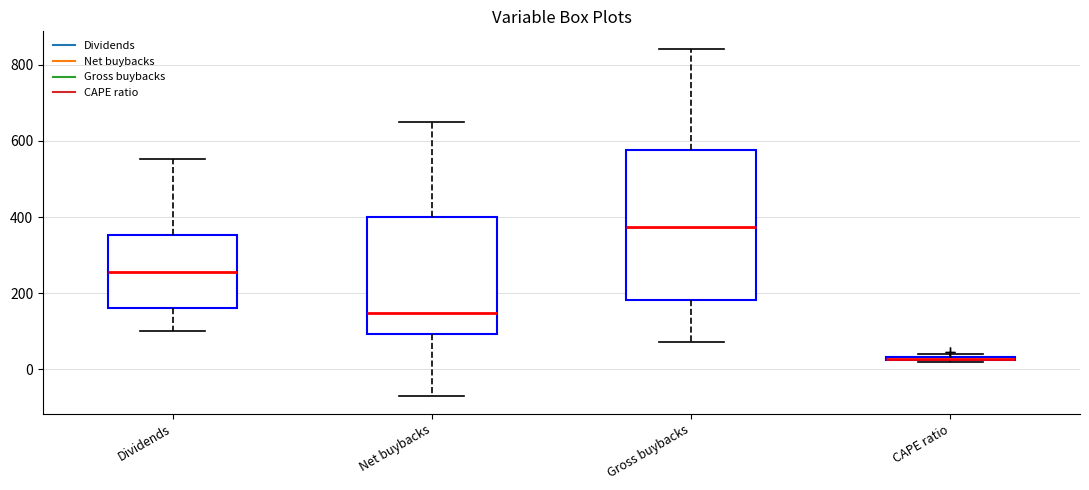

Which box is the tallest, from its lower edge to its upper edge?

Gross buybacks